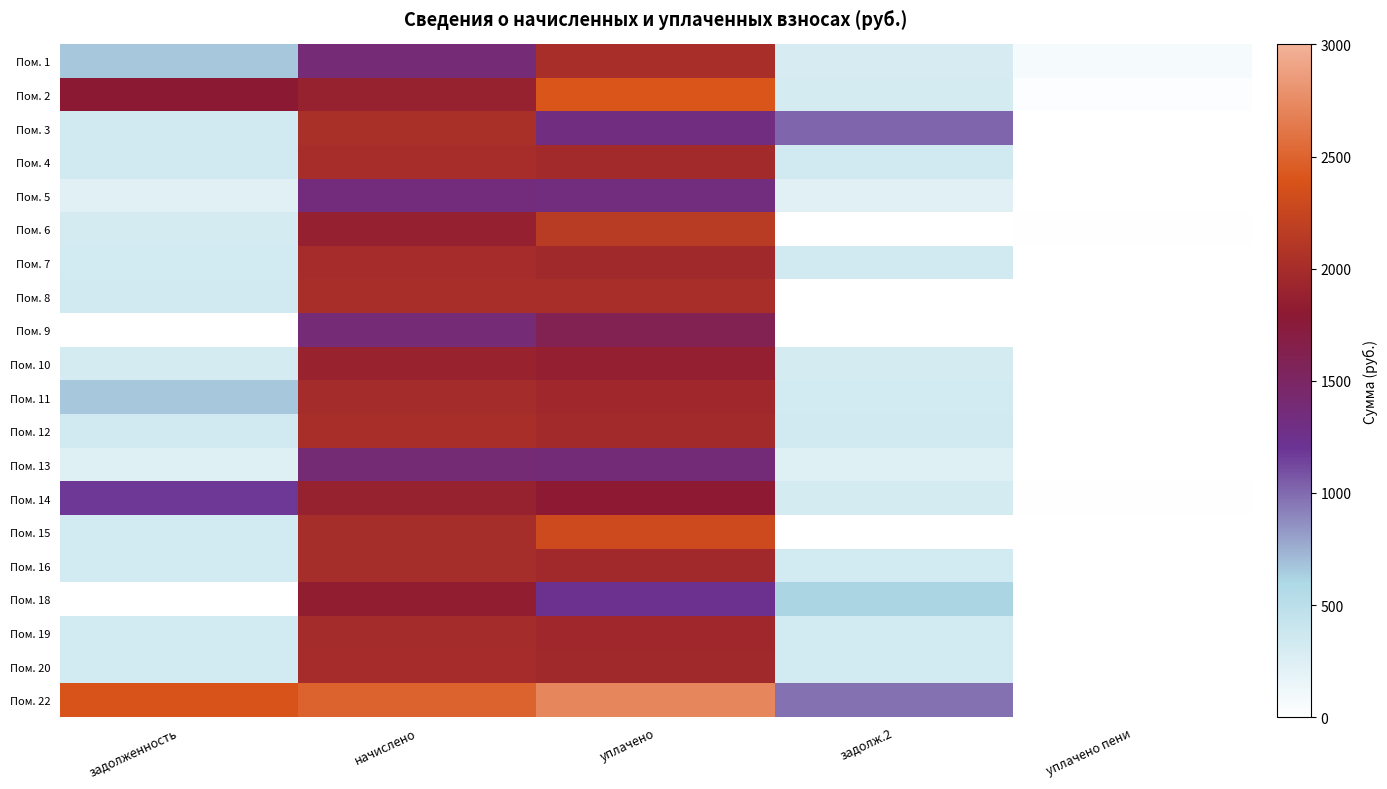

Reading left to right, extract all data points from this chart.

Пом. 1: задолженность=665.1	начислено=1382.7	уплачено=2025.1	задолж.2=296.0	уплачено пени=71.0
Пом. 2: задолженность=1797.9	начислено=1876.2	уплачено=2402.9	задолж.2=312.7	уплачено пени=28.8
Пом. 3: задолженность=337.9	начислено=2027.4	уплачено=1316.0	задолж.2=1017.3	уплачено пени=0.2
Пом. 4: задолженность=334.2	начислено=2005.1	уплачено=1970.0	задолж.2=334.2	уплачено пени=0.0
Пом. 5: задолженность=225.3	начислено=1351.6	уплачено=1327.8	задолж.2=225.3	уплачено пени=0.5
Пом. 6: задолженность=312.2	начислено=1867.3	уплачено=2145.8	задолж.2=0.0	уплачено пени=6.4
Пом. 7: задолженность=332.7	начислено=1996.3	уплачено=1961.2	задолж.2=334.1	уплачено пени=0.0
Пом. 8: задолженность=336.4	начислено=2018.5	уплачено=2018.5	задолж.2=0.0	уплачено пени=0.0
Пом. 9: задолженность=0.0	начислено=1387.1	уплачено=1594.0	задолж.2=0.0	уплачено пени=0.0
Пом. 10: задолженность=315.7	начислено=1894.0	уплачено=1860.8	задолж.2=315.7	уплачено пени=0.0
Пом. 11: задолженность=663.9	начислено=1991.8	уплачено=1956.9	задолж.2=332.0	уплачено пени=1.6
Пом. 12: задолженность=335.7	начислено=2014.0	уплачено=1978.7	задолж.2=335.7	уплачено пени=0.0
Пом. 13: задолженность=232.7	начислено=1396.0	уплачено=1371.5	задолж.2=232.7	уплачено пени=0.0
Пом. 14: задолженность=1181.2	начислено=1889.6	уплачено=1806.8	задолж.2=314.9	уплачено пени=6.1
Пом. 15: задолженность=333.4	начислено=2000.7	уплачено=2299.1	задолж.2=0.0	уплачено пени=0.0
Пом. 16: задолженность=333.4	начислено=2000.7	уплачено=1965.6	задолж.2=333.4	уплачено пени=0.0
Пом. 18: задолженность=0.0	начислено=1845.1	уплачено=1229.2	задолж.2=615.0	уплачено пени=0.0
Пом. 19: задолженность=331.2	начислено=1987.4	уплачено=1952.5	задолж.2=331.2	уплачено пени=0.0
Пом. 20: задолженность=332.7	начислено=1996.3	уплачено=1961.2	задолж.2=332.7	уплачено пени=0.0
Пом. 22: задолженность=2390.0	начислено=2494.2	уплачено=2713.1	задолж.2=974.9	уплачено пени=0.0